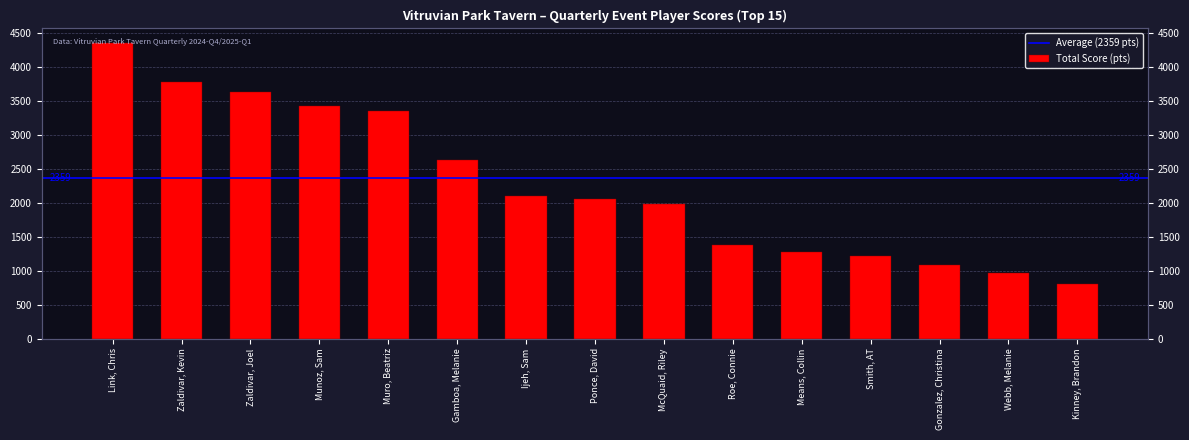

List the labels in order of value, smallest first.

Kinney, Brandon, Webb, Melanie, Gonzalez, Christina, Smith, AT, Means, Collin, Roe, Connie, McQuaid, Riley, Ponce, David, Ijeh, Sam, Gamboa, Melanie, Muro, Beatriz, Munoz, Sam, Zaldivar, Joel, Zaldivar, Kevin, Link, Chris